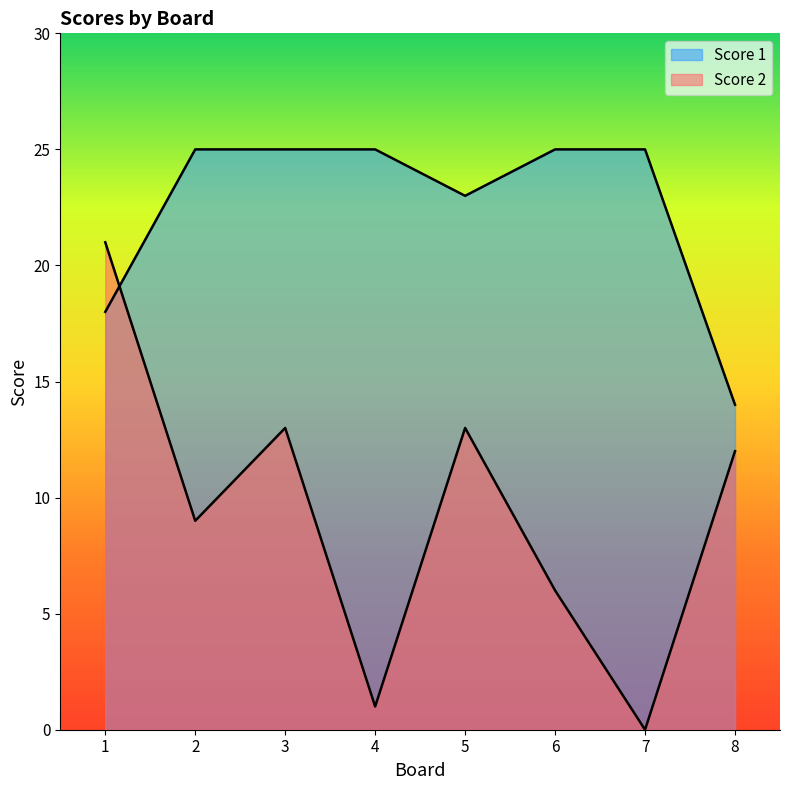

Rank the series by their maximum value, from lowest to highest.

Score 2, Score 1